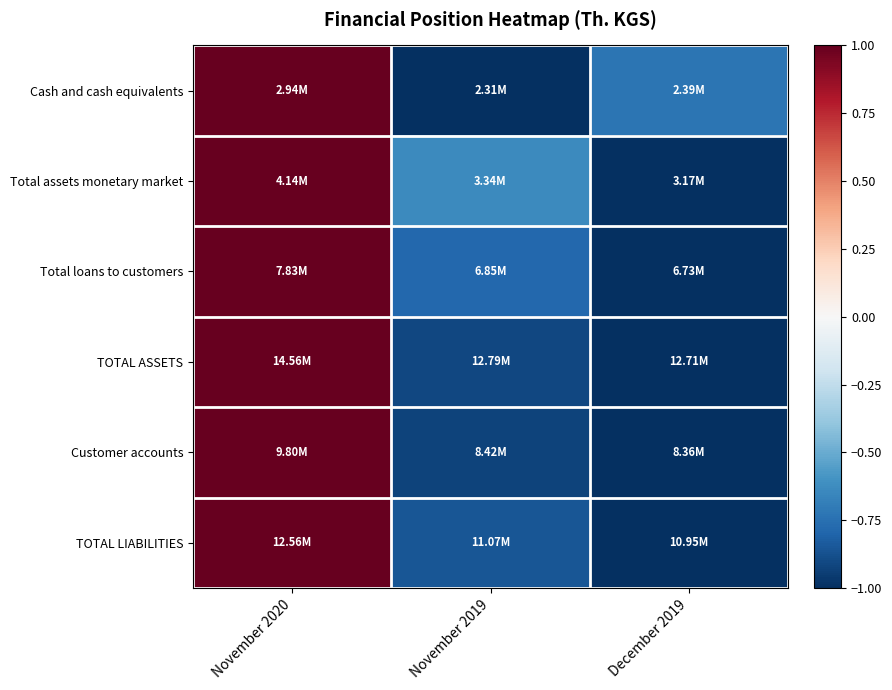

Reading left to right, transcribe all the data shown in this chart.

Cash and cash equivalents: November 2020=1.0	November 2019=-1.0	December 2019=-0.7
Total assets monetary market: November 2020=1.0	November 2019=-0.6	December 2019=-1.0
Total loans to customers: November 2020=1.0	November 2019=-0.8	December 2019=-1.0
TOTAL ASSETS: November 2020=1.0	November 2019=-0.9	December 2019=-1.0
Customer accounts: November 2020=1.0	November 2019=-0.9	December 2019=-1.0
TOTAL LIABILITIES: November 2020=1.0	November 2019=-0.9	December 2019=-1.0